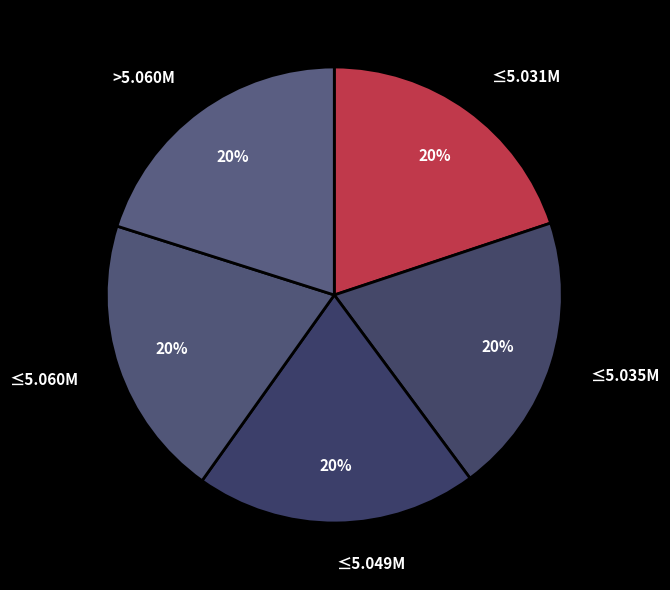

Approximately how many times larger is the value at ≤5.035M compared to ≤5.049M?

1.0